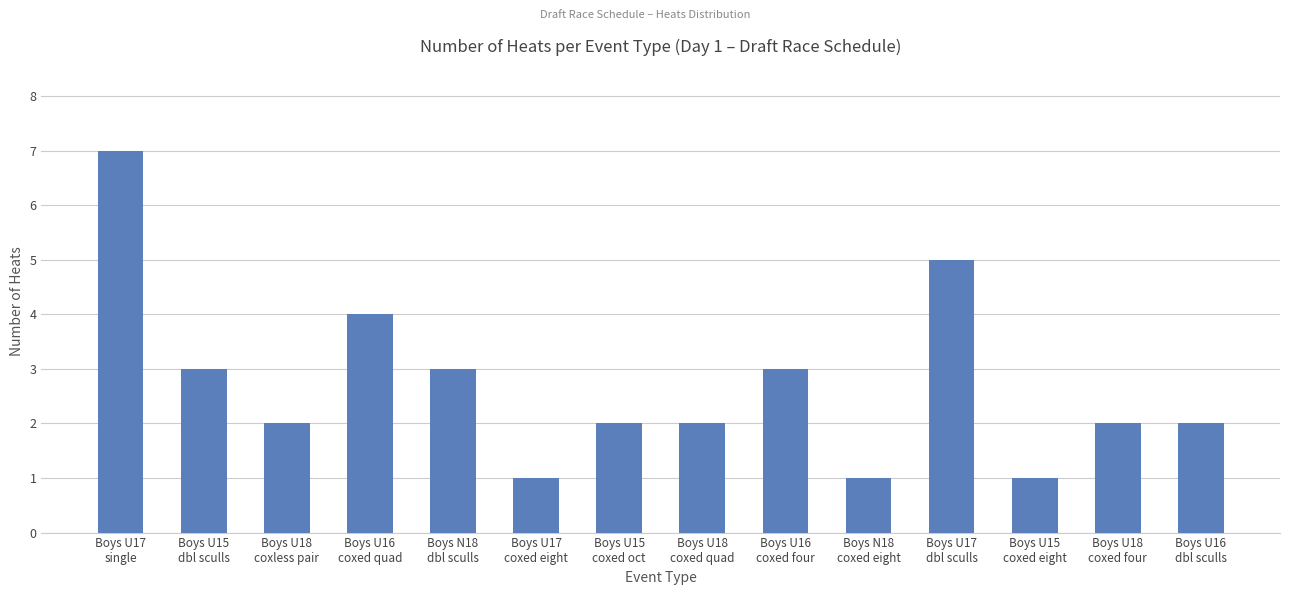

True or false: the data shows 7 at Boys U17
single.

True